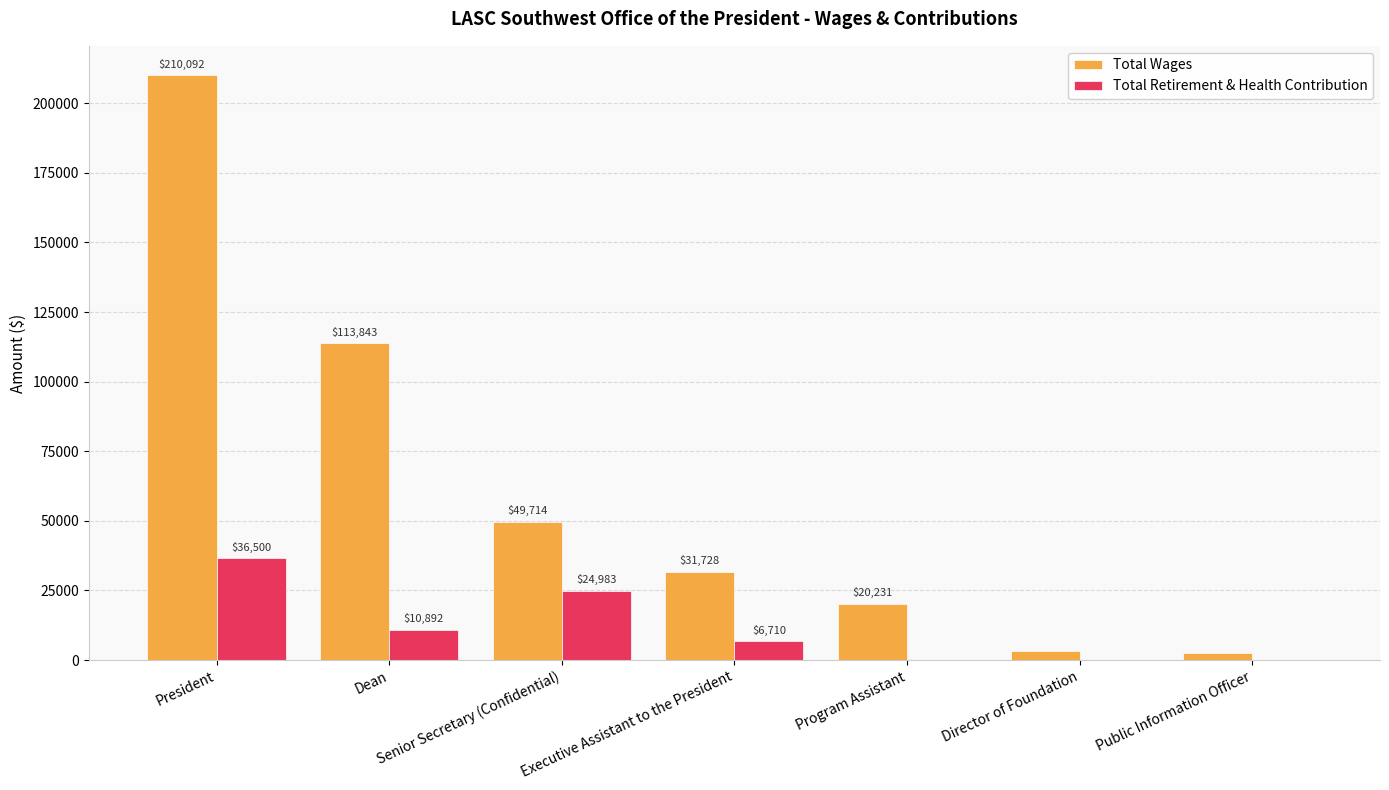

Reading left to right, list all the values displayed in this chart.

Total Wages: President=210092	Dean=113843	Senior Secretary (Confidential)=49714	Executive Assistant to the President=31728	Program Assistant=20231	Director of Foundation=3146	Public Information Officer=2392
Total Retirement & Health Contribution: President=36500	Dean=10892	Senior Secretary (Confidential)=24983	Executive Assistant to the President=6710	Program Assistant=0	Director of Foundation=126	Public Information Officer=96